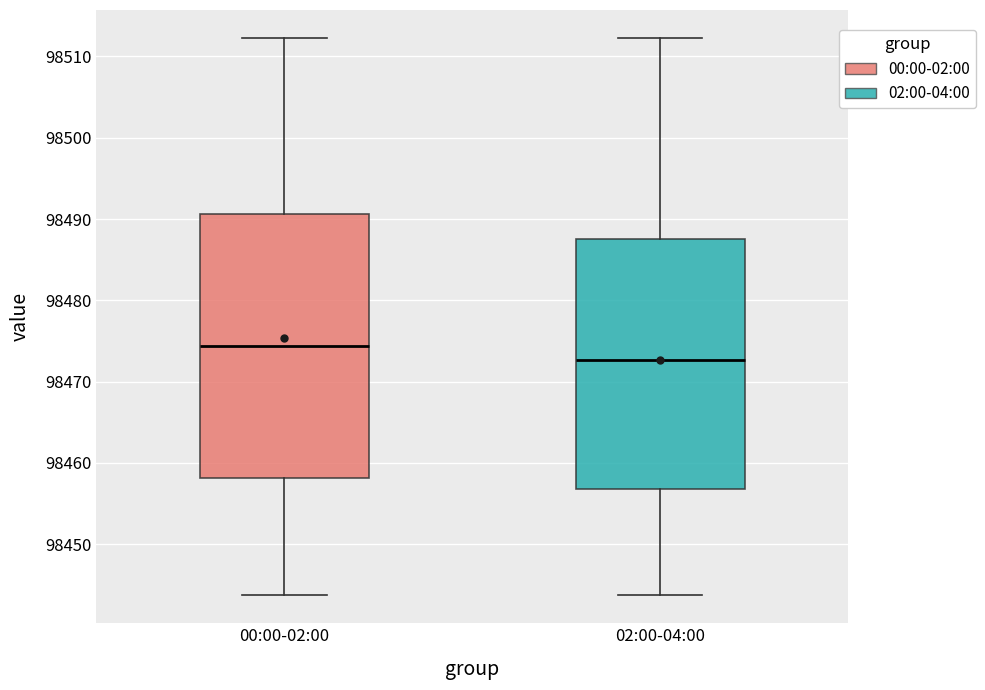

Reading left to right, transcribe this box plot: for each box, give where its median line is, the range the box spans, and where its two whiskers end, as read against the y-axis. The values are not printed on the chart, so give them approximately, as read against the axis.

00:00-02:00: median 98474, box 98458 to 98491, whiskers 98444 to 98512
02:00-04:00: median 98473, box 98457 to 98488, whiskers 98444 to 98512